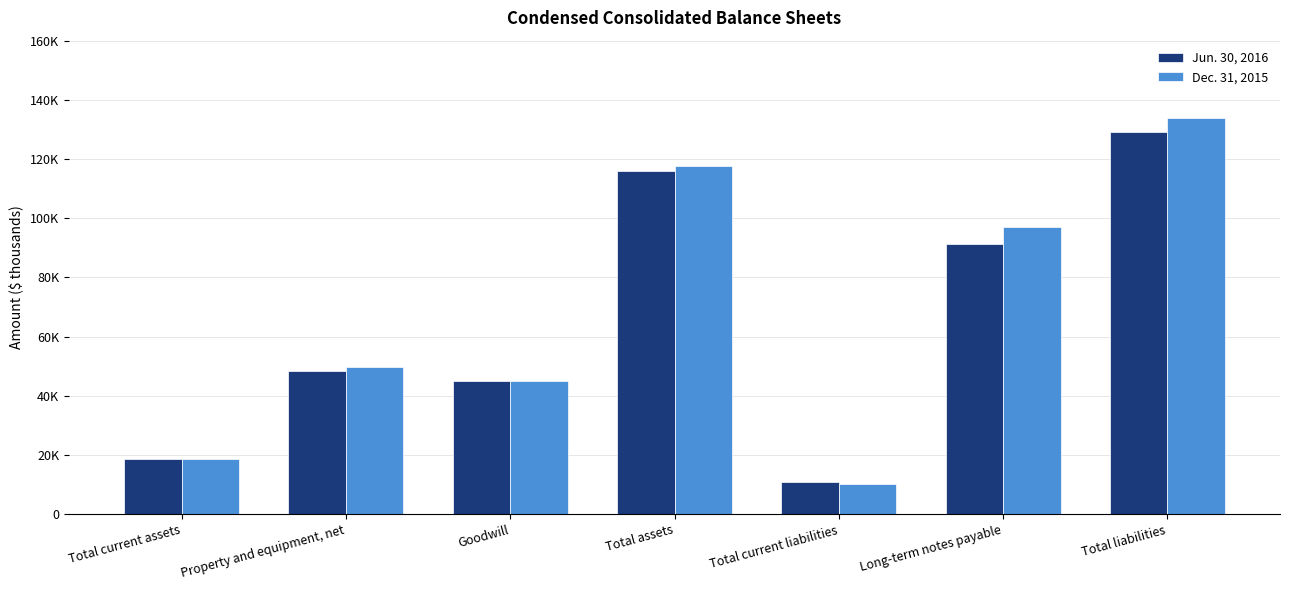

True or false: Jun. 30, 2016 has a value of 88399 at Total liabilities.

False